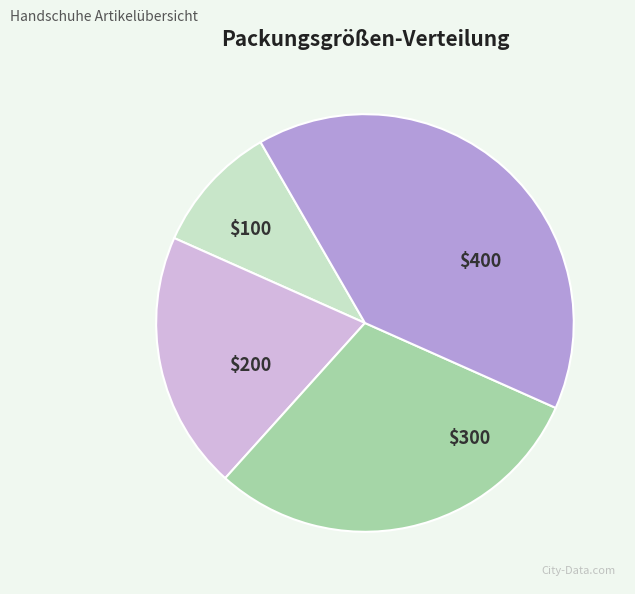

Is there a majority slice in this chart?

No